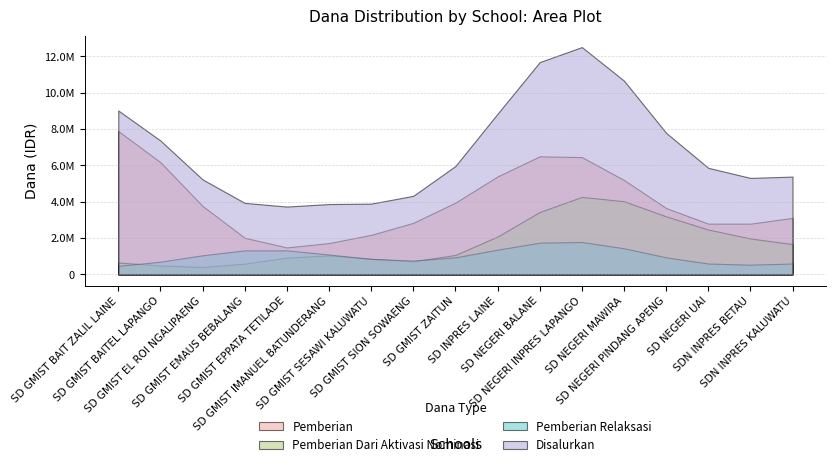

Count the number of categories in the chart.

17